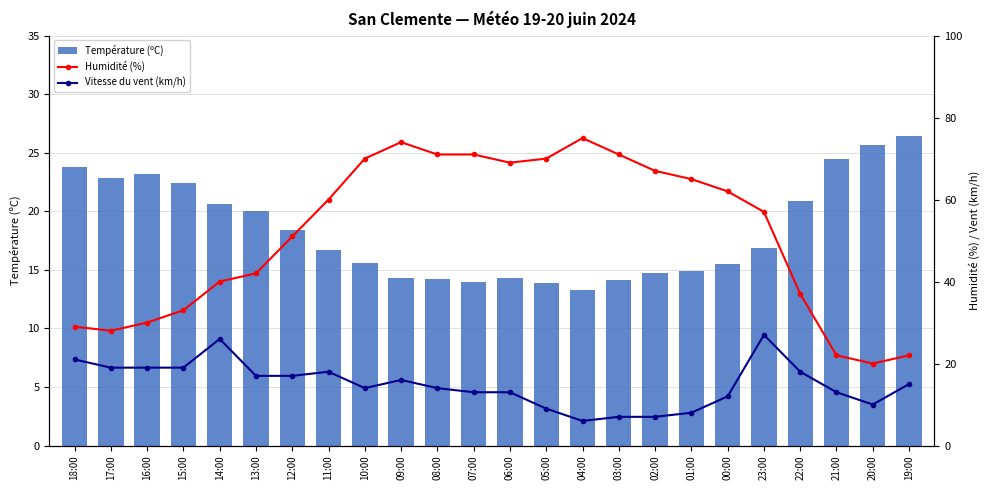

Reading left to right, what are all the values shown in this chart?

Température (ºC): 18:00=23.8	17:00=22.8	16:00=23.2	15:00=22.4	14:00=20.6	13:00=20.0	12:00=18.4	11:00=16.7	10:00=15.6	09:00=14.3	08:00=14.2	07:00=14.0	06:00=14.3	05:00=13.9	04:00=13.3	03:00=14.1	02:00=14.7	01:00=14.9	00:00=15.5	23:00=16.9	22:00=20.9	21:00=24.5	20:00=25.7	19:00=26.4
Humidité (%): 18:00=29.0	17:00=28.0	16:00=30.0	15:00=33.0	14:00=40.0	13:00=42.0	12:00=51.0	11:00=60.0	10:00=70.0	09:00=74.0	08:00=71.0	07:00=71.0	06:00=69.0	05:00=70.0	04:00=75.0	03:00=71.0	02:00=67.0	01:00=65.0	00:00=62.0	23:00=57.0	22:00=37.0	21:00=22.0	20:00=20.0	19:00=22.0
Vitesse du vent (km/h): 18:00=21.0	17:00=19.0	16:00=19.0	15:00=19.0	14:00=26.0	13:00=17.0	12:00=17.0	11:00=18.0	10:00=14.0	09:00=16.0	08:00=14.0	07:00=13.0	06:00=13.0	05:00=9.0	04:00=6.0	03:00=7.0	02:00=7.0	01:00=8.0	00:00=12.0	23:00=27.0	22:00=18.0	21:00=13.0	20:00=10.0	19:00=15.0